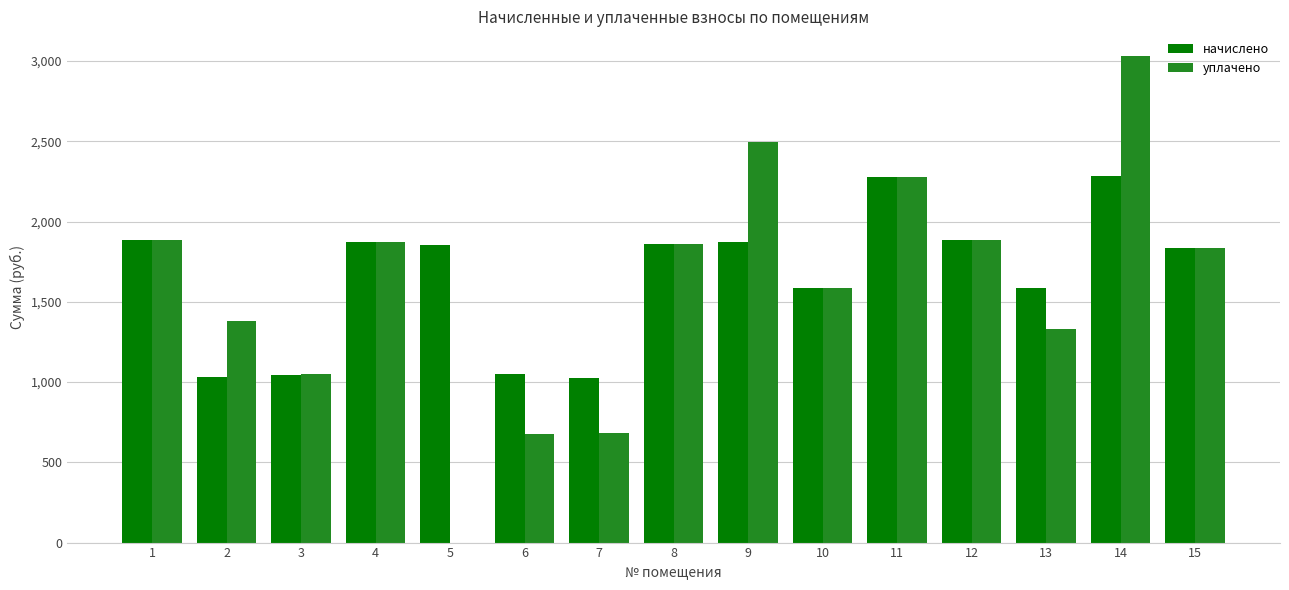

What is the sum of all уплачено values?

23847.9